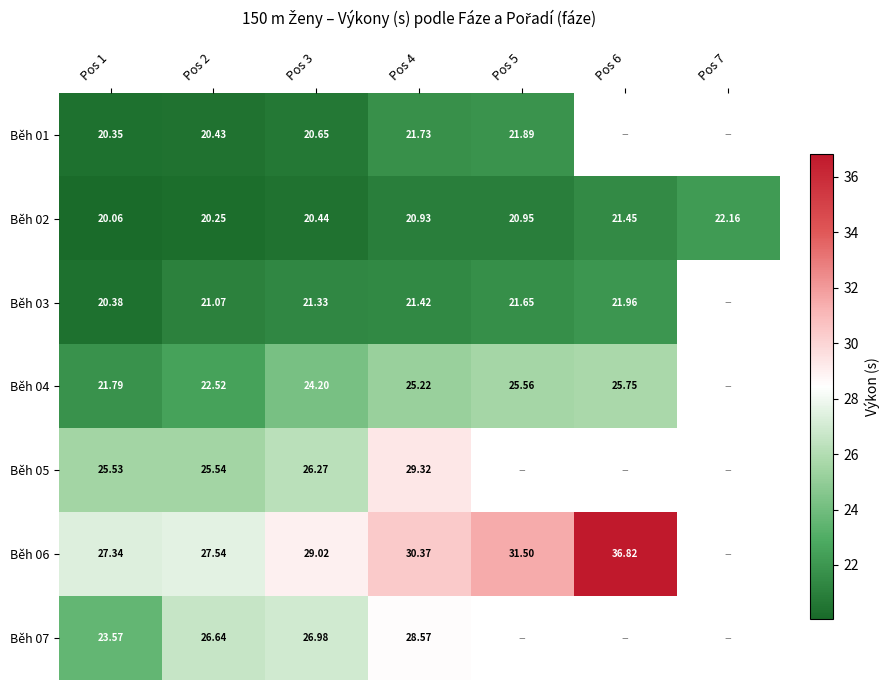

Is the value of Běh 02 at Pos 3 greater than the value of Běh 06 at Pos 5?

No